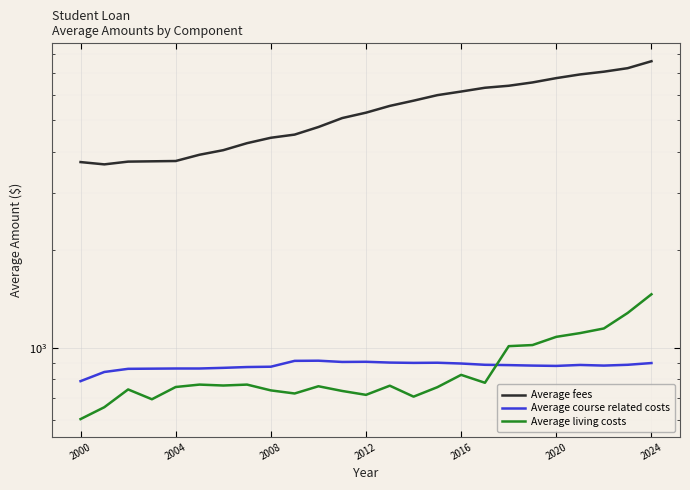

Reading right to left, list all the values displayed in this chart.

Average fees: 7600	7235	7058	6922	6744	6541	6389	6299	6133	5978	5749	5540	5281	5083	4771	4522	4422	4256	4050	3921	3751	3743	3735	3663	3723
Average course related costs: 898	887	882	886	880	882	885	887	895	900	899	901	906	905	913	912	875	873	868	864	864	863	862	843	790
Average living costs: 1461	1280	1147	1110	1081	1020	1012	781	826	757	708	765	717	737	762	724	740	771	766	771	758	695	745	657	604